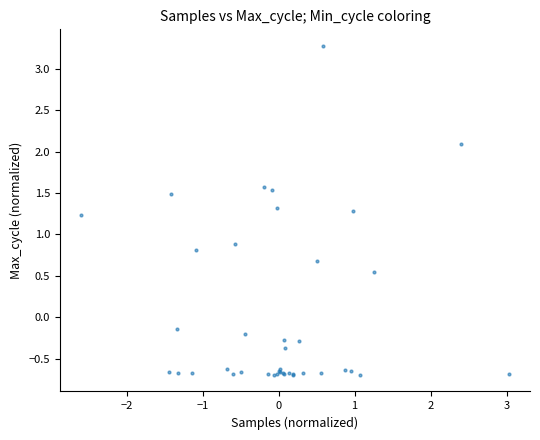

What Y value in the scatter plot is closest to 1?

0.9